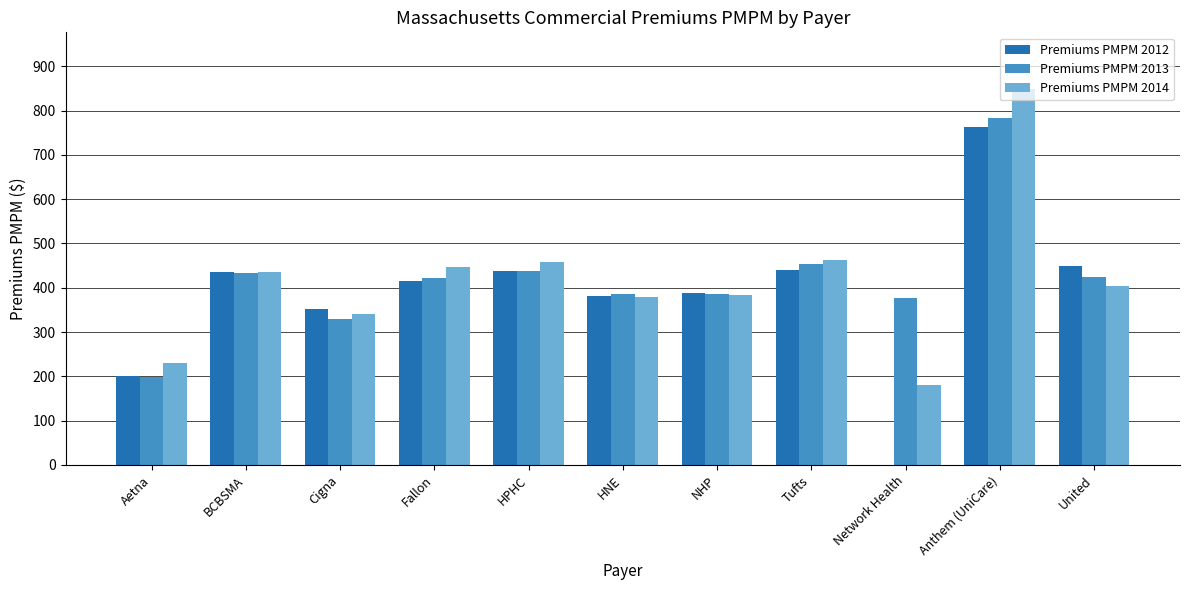

What is the sum of the Premiums PMPM 2013 values at United and BCBSMA?

856.9